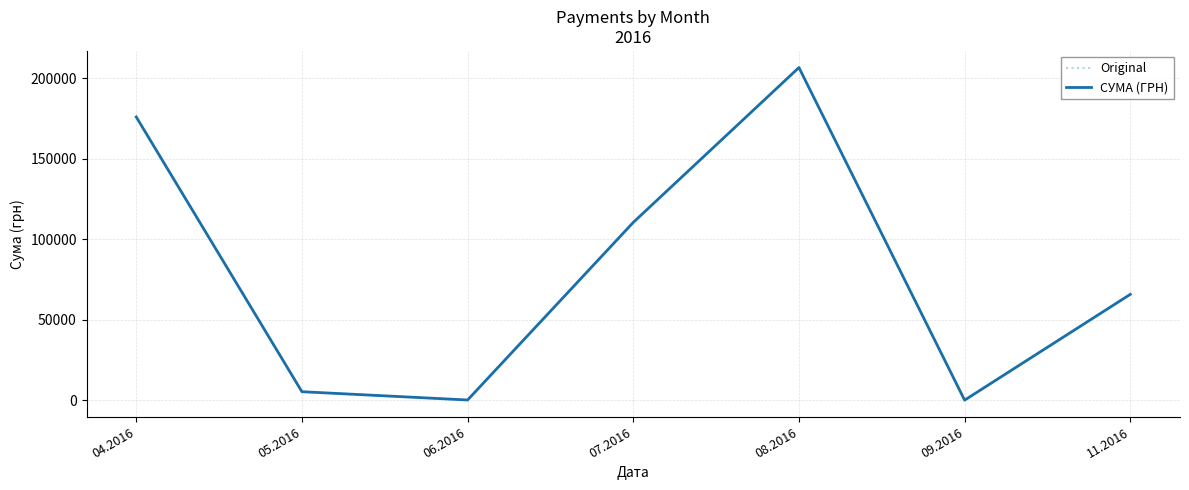

What is the approximate value of Original at 04.2016?

175966.3